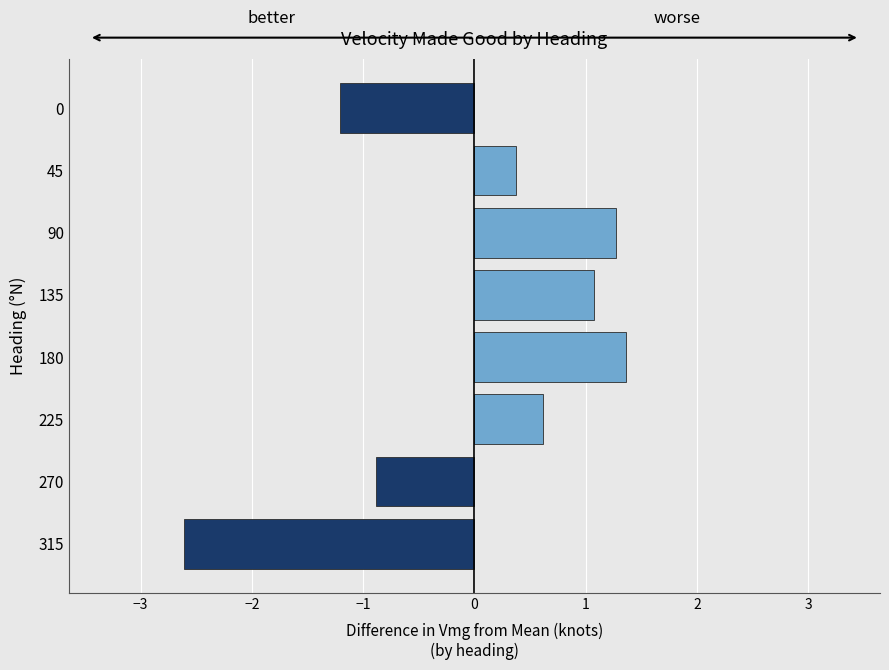

Reading top to bottom, list all the values displayed in this chart.

0=-1.2	45=0.4	90=1.3	135=1.1	180=1.4	225=0.6	270=-0.9	315=-2.6